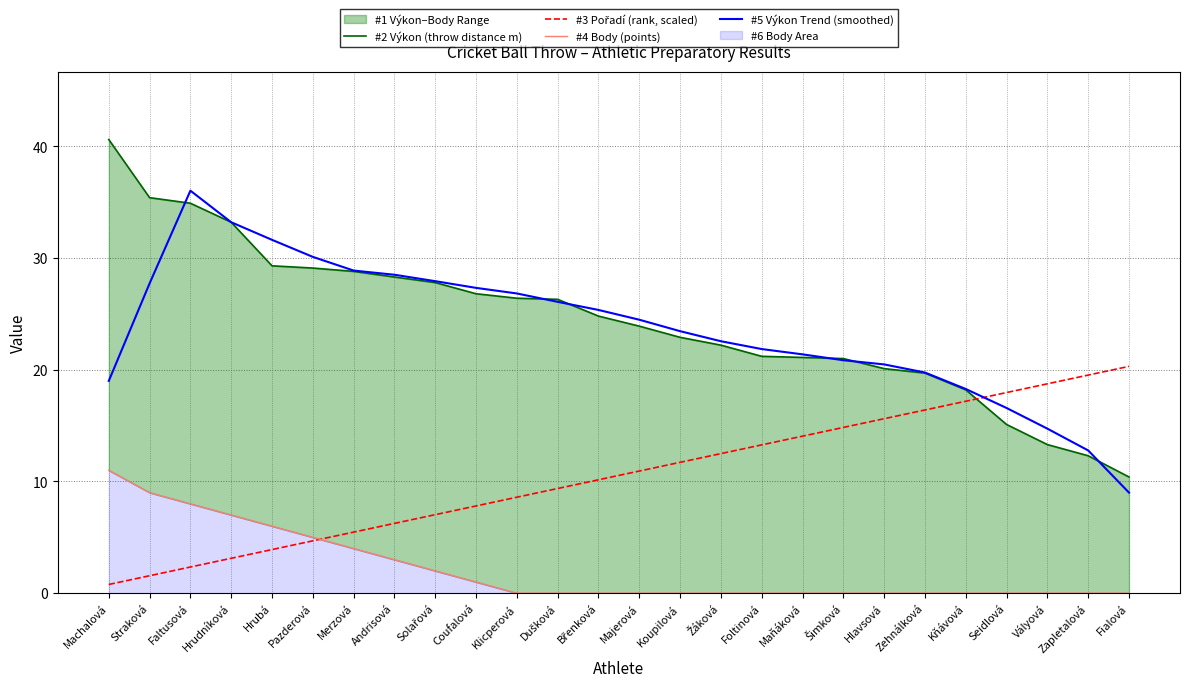

Reading left to right, transcribe all the data shown in this chart.

#2 Výkon (throw distance m): 40.6	35.4	34.9	33.2	29.3	29.1	28.8	28.3	27.8	26.8	26.4	26.3	24.8	23.9	22.9	22.2	21.2	21.1	21.0	20.1	19.7	18.2	15.1	13.3	12.3	10.4
#3 Pořadí (rank, scaled): 0.8	1.6	2.3	3.1	3.9	4.7	5.5	6.2	7.0	7.8	8.6	9.4	10.2	10.9	11.7	12.5	13.3	14.1	14.8	15.6	16.4	17.2	18.0	18.7	19.5	20.3
#4 Body (points): 11.0	9.0	8.0	7.0	6.0	5.0	4.0	3.0	2.0	1.0	0.0	0.0	0.0	0.0	0.0	0.0	0.0	0.0	0.0	0.0	0.0	0.0	0.0	0.0	0.0	0.0
#5 Výkon Trend (smoothed): 19.0	27.7	36.0	33.2	31.6	30.1	28.9	28.5	27.9	27.3	26.8	26.1	25.4	24.5	23.4	22.6	21.9	21.4	20.9	20.5	19.8	18.3	16.6	14.7	12.8	9.0